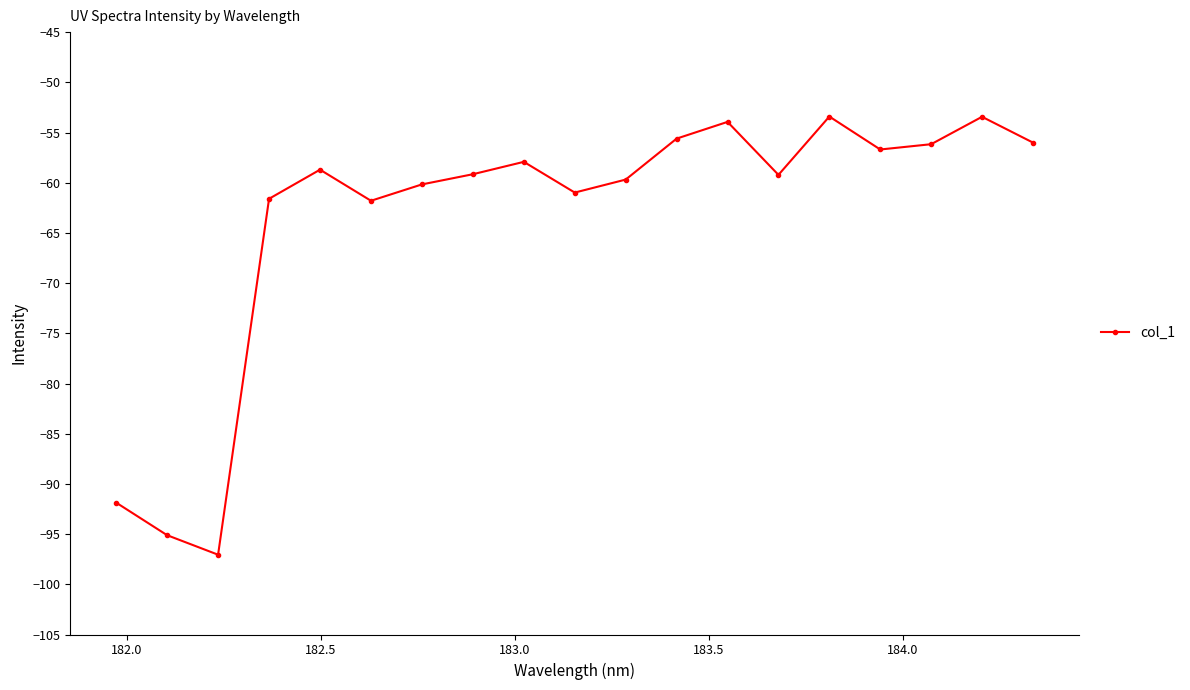

What is the greatest value displayed?

-53.4